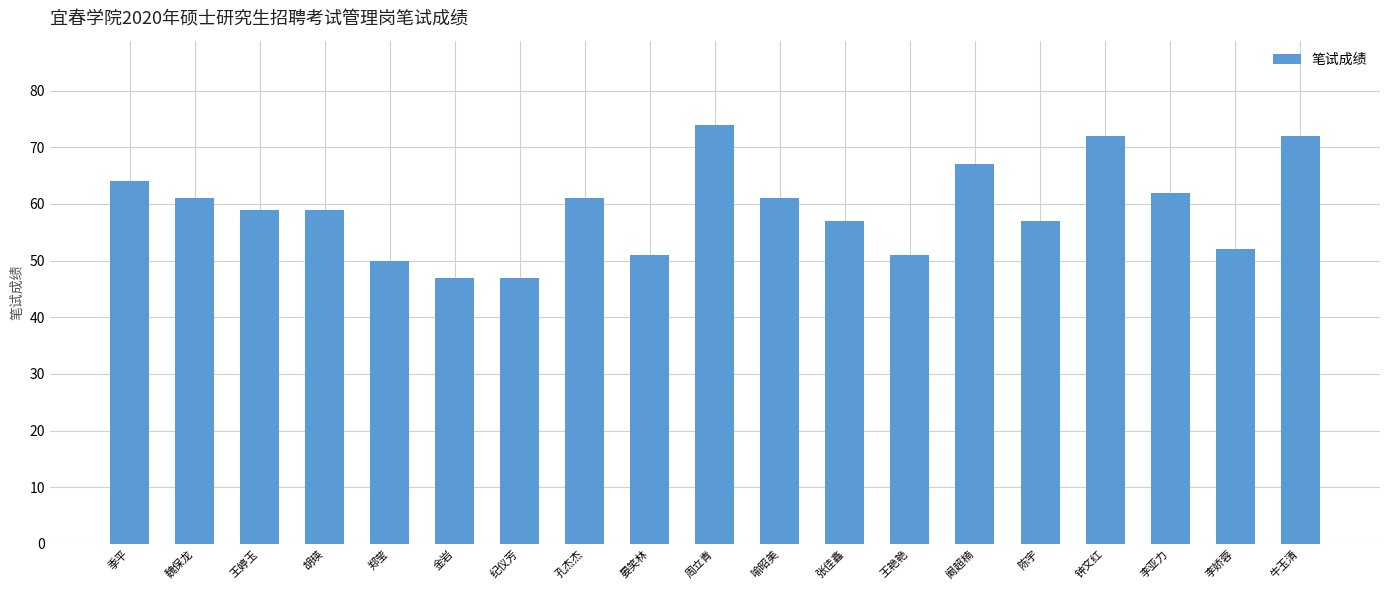

The value at 钟文红 is 34. True or false?

False